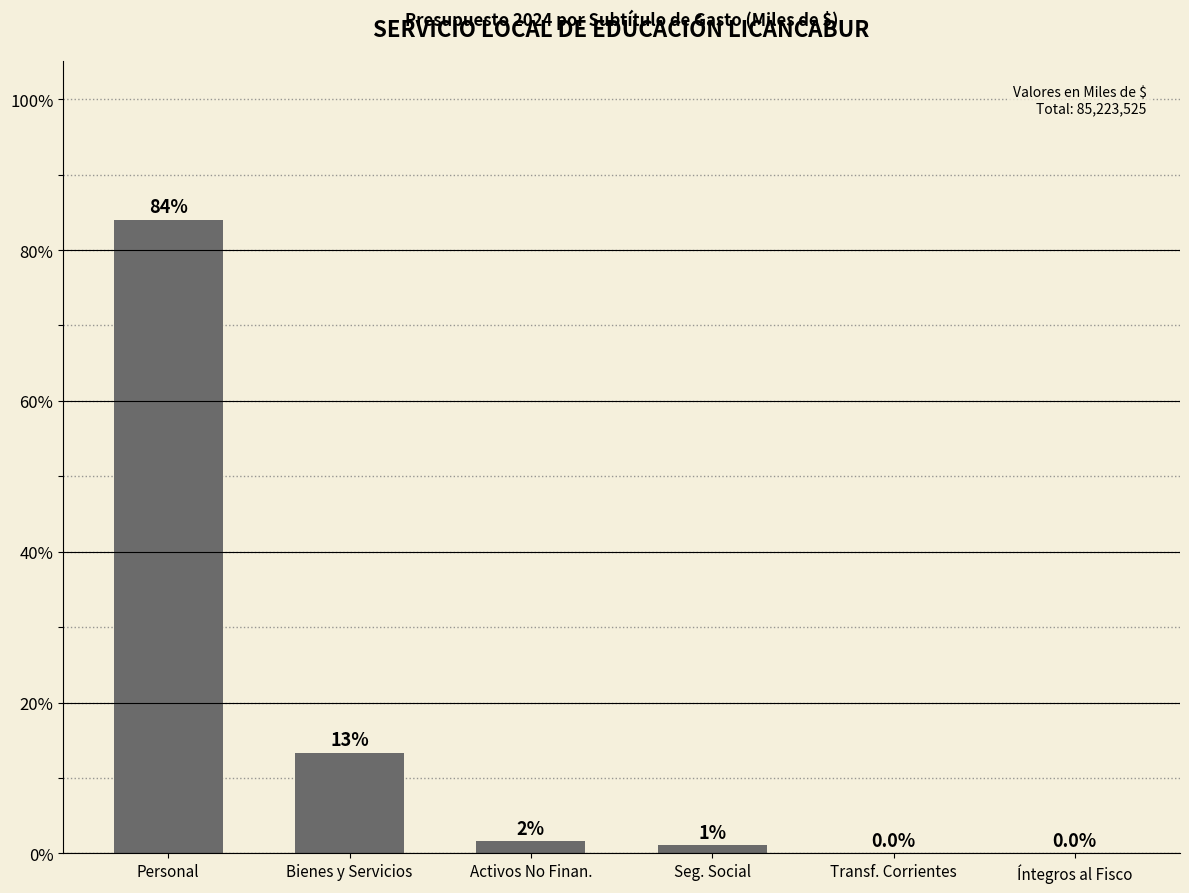

What is the sum of the values at Bienes y Servicios and Íntegros al Fisco?

13.3